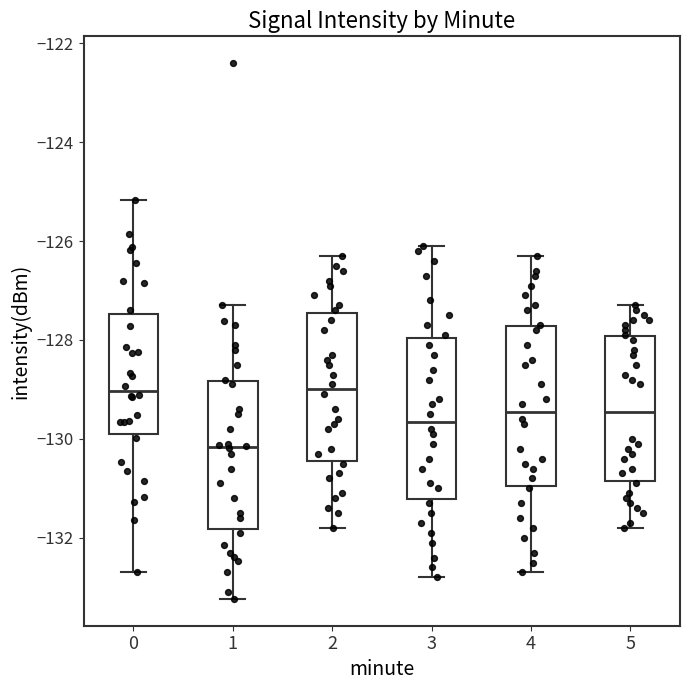

Reading left to right, transcribe this box plot: for each box, give where its median line is, the range the box spans, and where its two whiskers end, as read against the y-axis. The values are not printed on the chart, so give them approximately, as read against the axis.

0: median -129.0, box -129.8 to -127.4, whiskers -132.6 to -125.2
1: median -130.2, box -131.8 to -128.8, whiskers -133.2 to -127.2
2: median -129.0, box -130.4 to -127.4, whiskers -131.8 to -126.2
3: median -129.6, box -131.2 to -128.0, whiskers -132.8 to -126.0
4: median -129.4, box -131.0 to -127.8, whiskers -132.6 to -126.2
5: median -129.4, box -130.8 to -128.0, whiskers -131.8 to -127.2